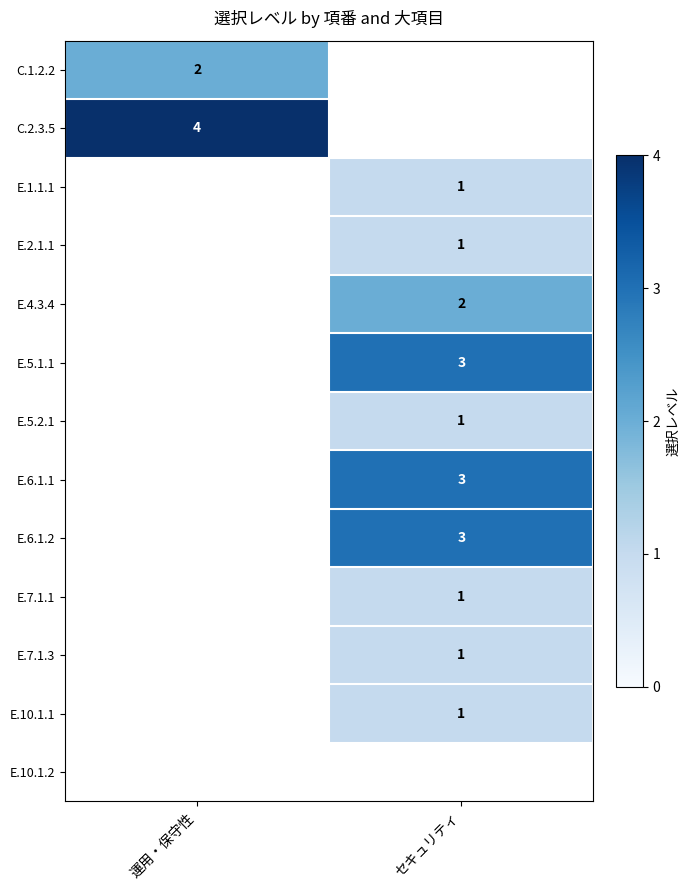

Is it true that E.6.1.2 equals 1 at セキュリティ?

False